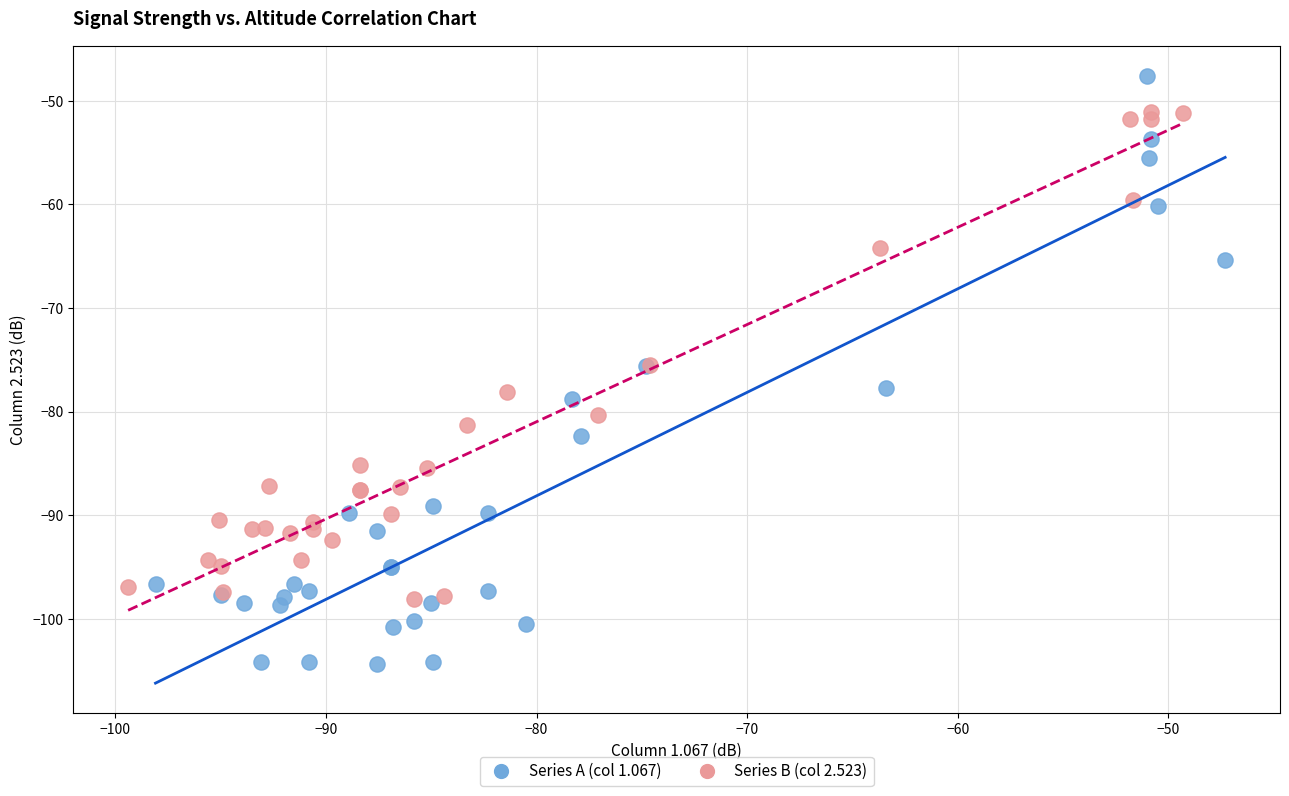

Which series contains the lowest Y value?

Series A (col 1.067)